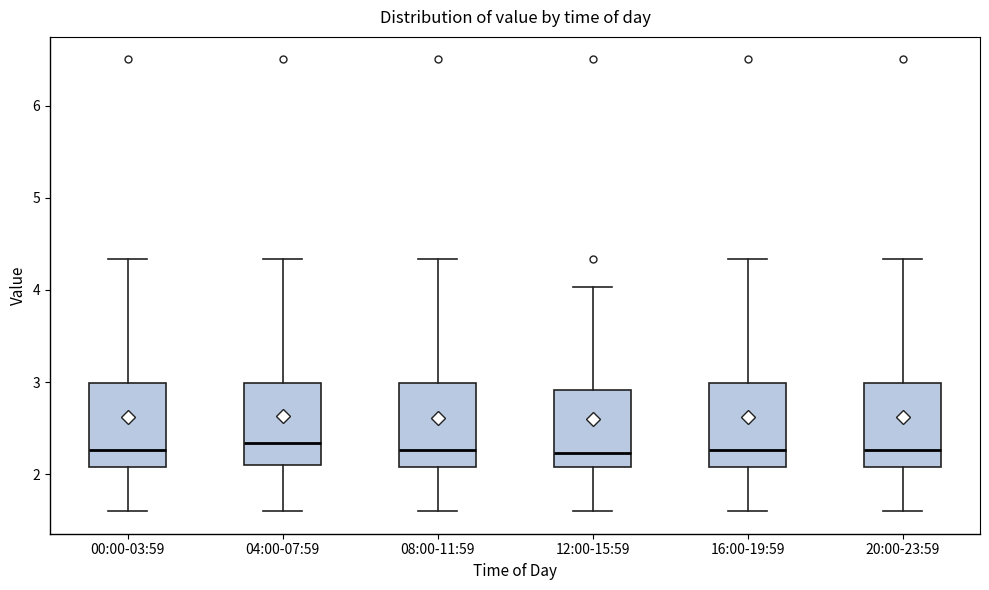

Reading left to right, read every box against the y-axis: the position of its median line, the range the box covers, and the ends of its whiskers. The values are not printed on the chart, so give them approximately, as read against the axis.

00:00-03:59: median 2.3, box 2.1 to 3.0, whiskers 1.6 to 4.3
04:00-07:59: median 2.3, box 2.1 to 3.0, whiskers 1.6 to 4.3
08:00-11:59: median 2.3, box 2.1 to 3.0, whiskers 1.6 to 4.3
12:00-15:59: median 2.2, box 2.1 to 2.9, whiskers 1.6 to 4.0
16:00-19:59: median 2.3, box 2.1 to 3.0, whiskers 1.6 to 4.3
20:00-23:59: median 2.3, box 2.1 to 3.0, whiskers 1.6 to 4.3